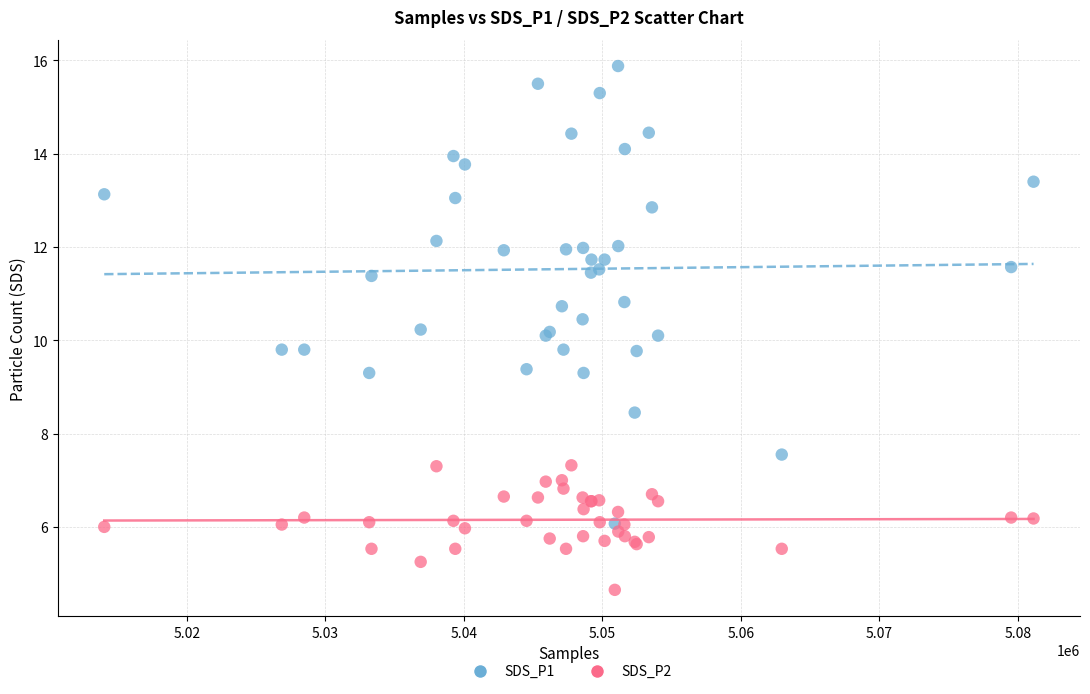

Which series contains the highest Y value?

SDS_P1